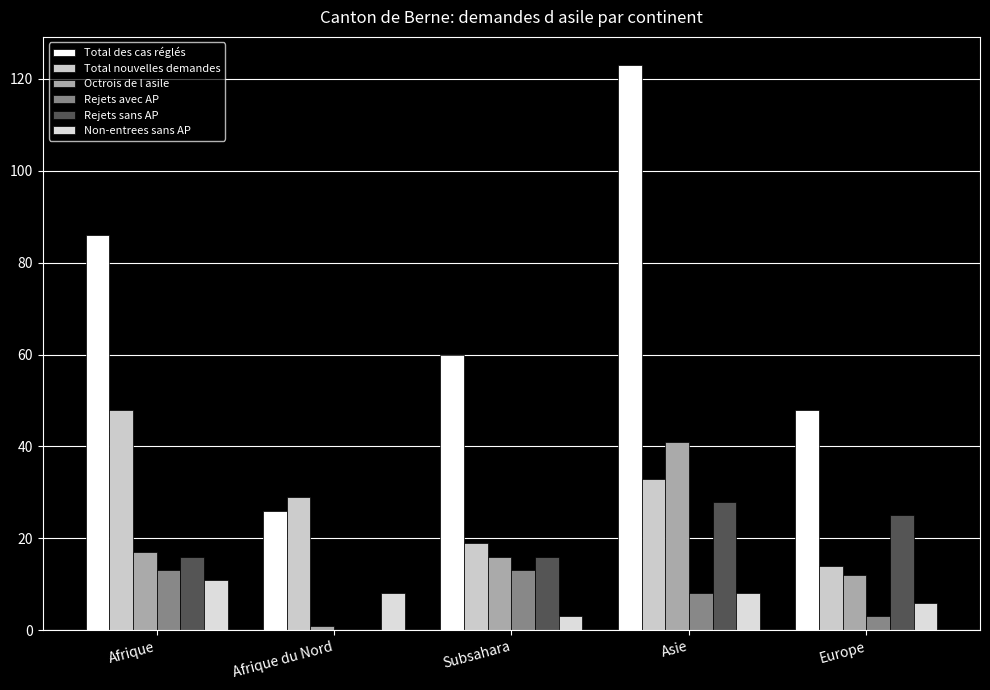

Is it true that Octrois de l asile equals 10 at Afrique?

False